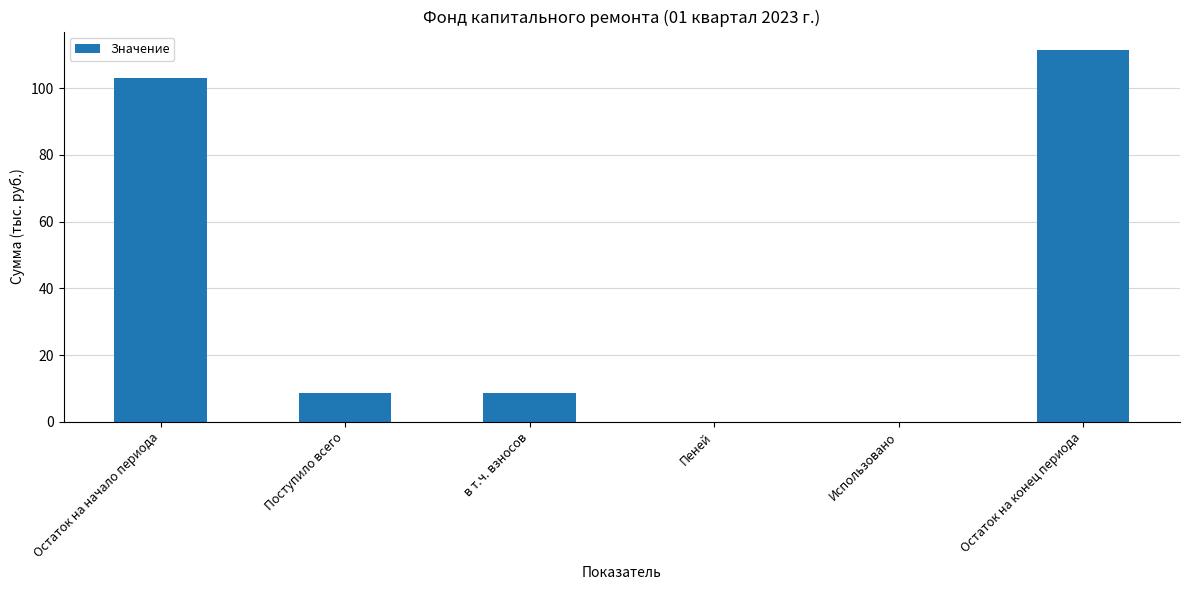

What is the change in value from Остаток на начало периода to Использовано?

-103.0